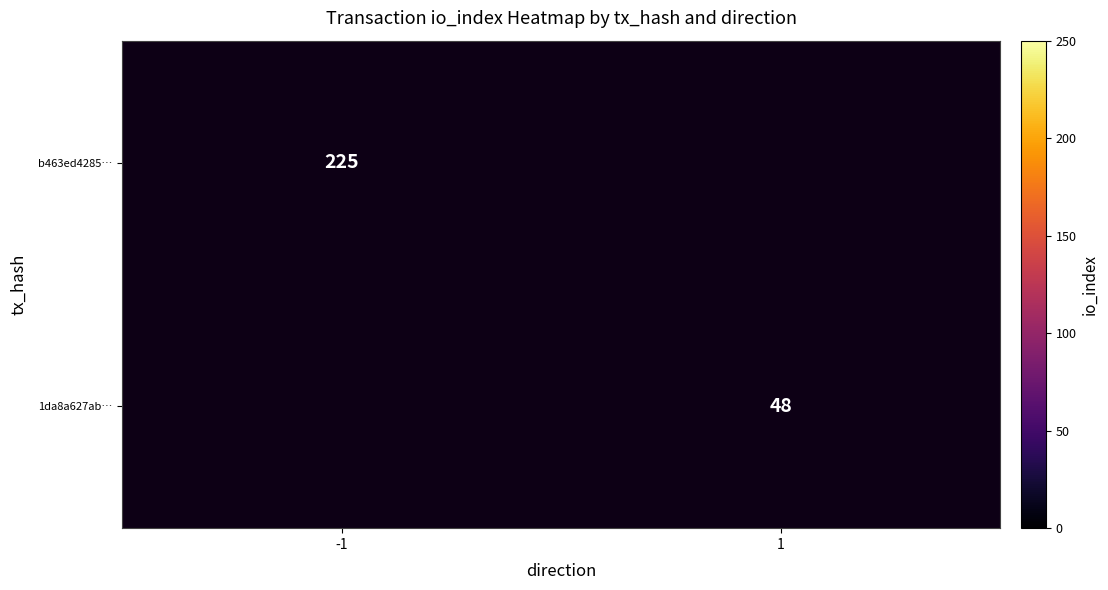

Count the number of data series in this chart.

2